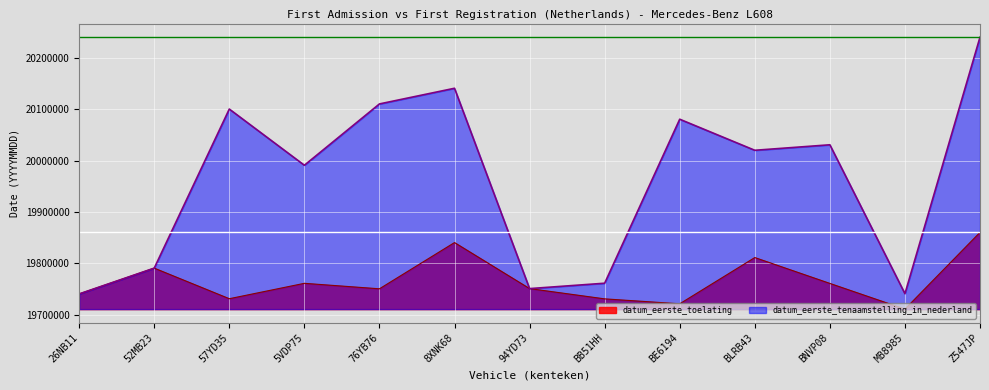

At which category is the sum across all series the highest?

Z547JP